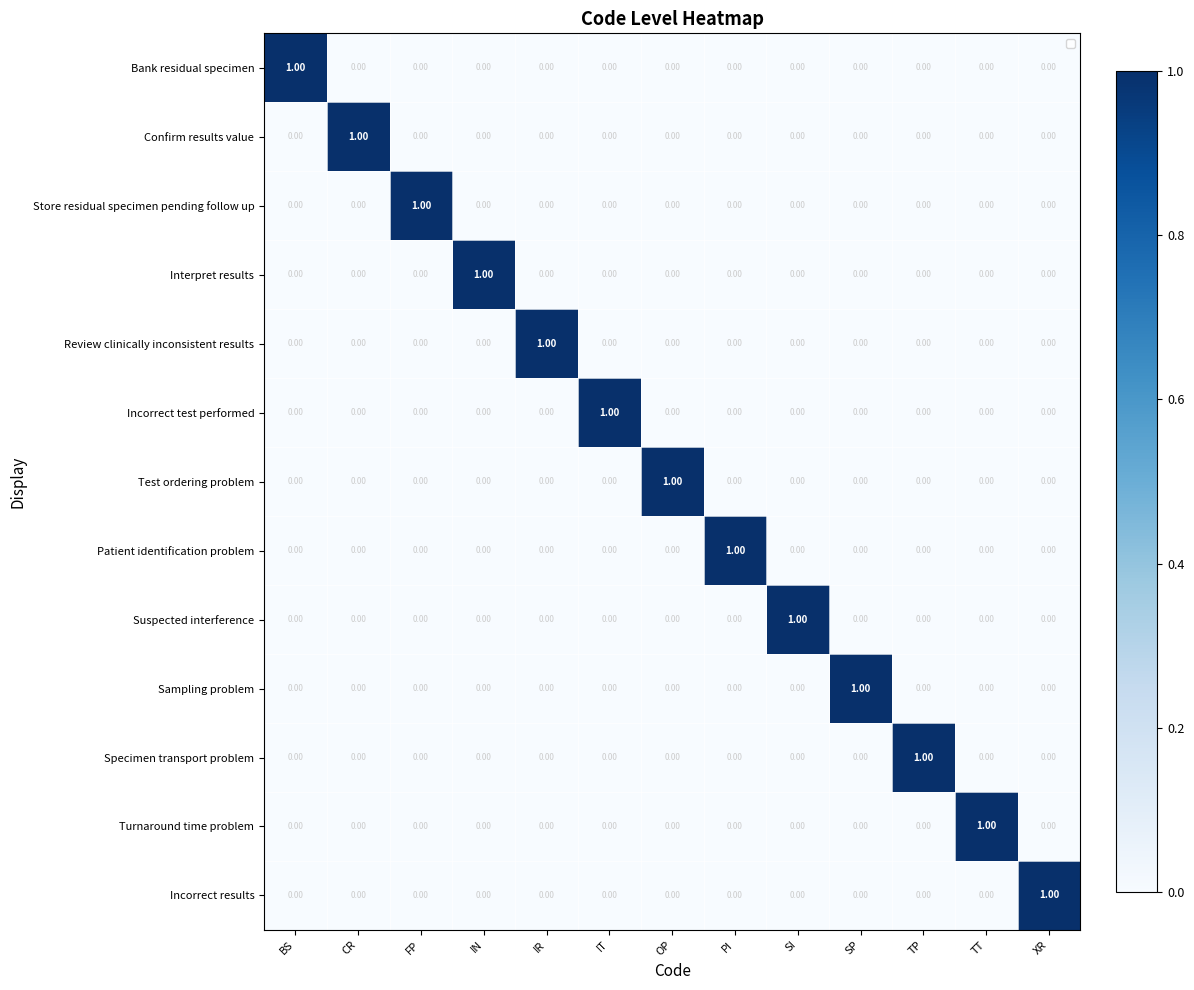

Rank the series at SP from highest to lowest value.

Sampling problem, Bank residual specimen, Confirm results value, Store residual specimen pending follow up, Interpret results, Review clinically inconsistent results, Incorrect test performed, Test ordering problem, Patient identification problem, Suspected interference, Specimen transport problem, Turnaround time problem, Incorrect results